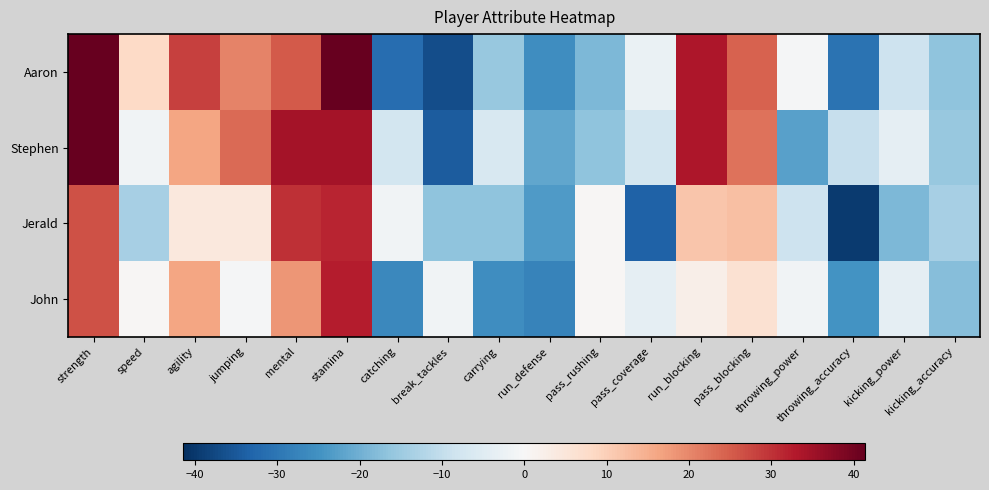

Which has a higher value, pass_rushing or carrying?

carrying